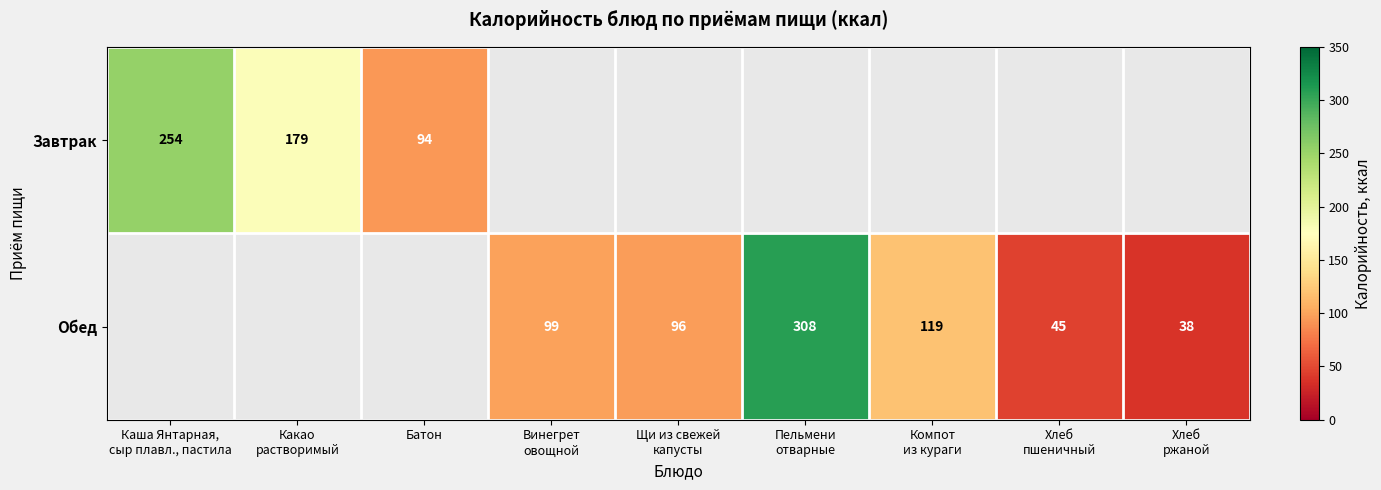

True or false: Завтрак has a value of 94 at Батон.

True